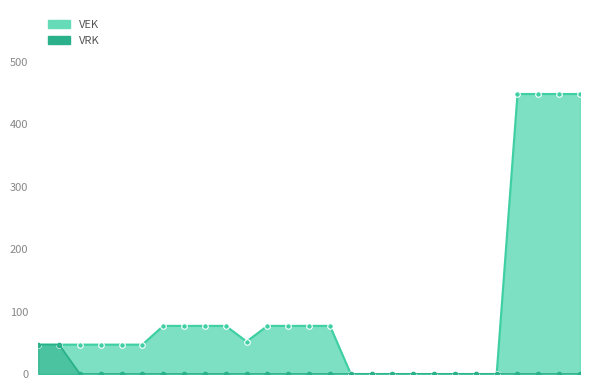

True or false: VRK line and VEK + VRK line intersect in this chart.

False